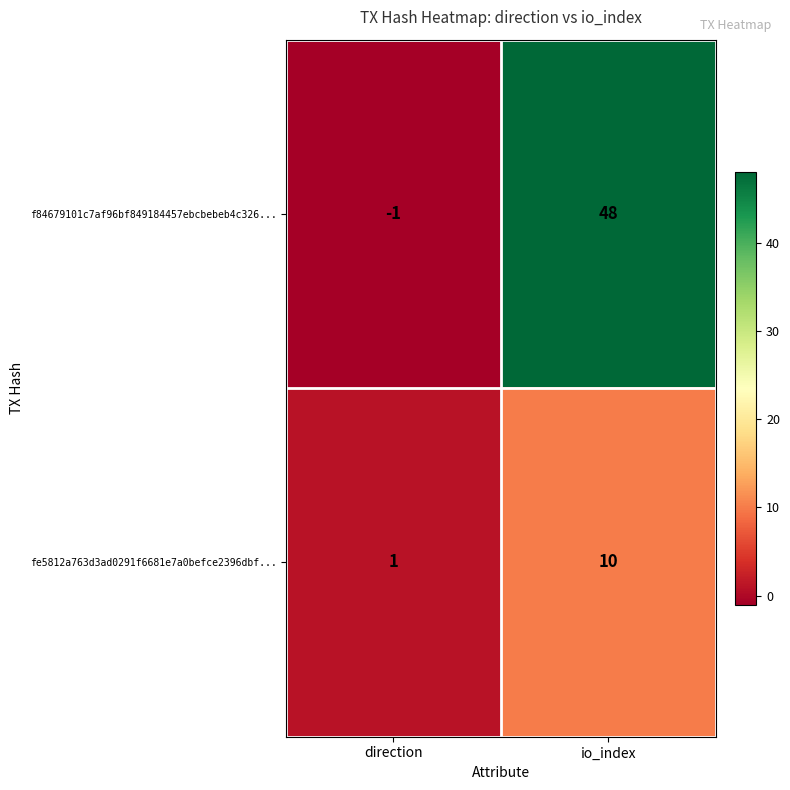

What is the highest value of the fe5812a763d3ad0291f6681e7a0befce2396dbf... series?

10